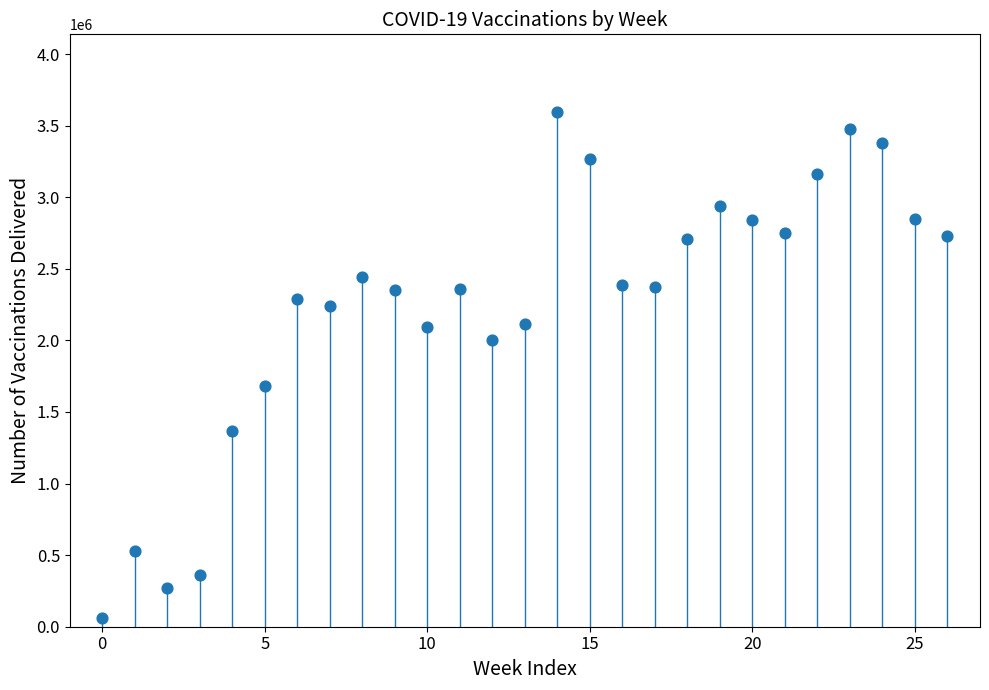

What is the range of Y values (max minus min)?

3540478